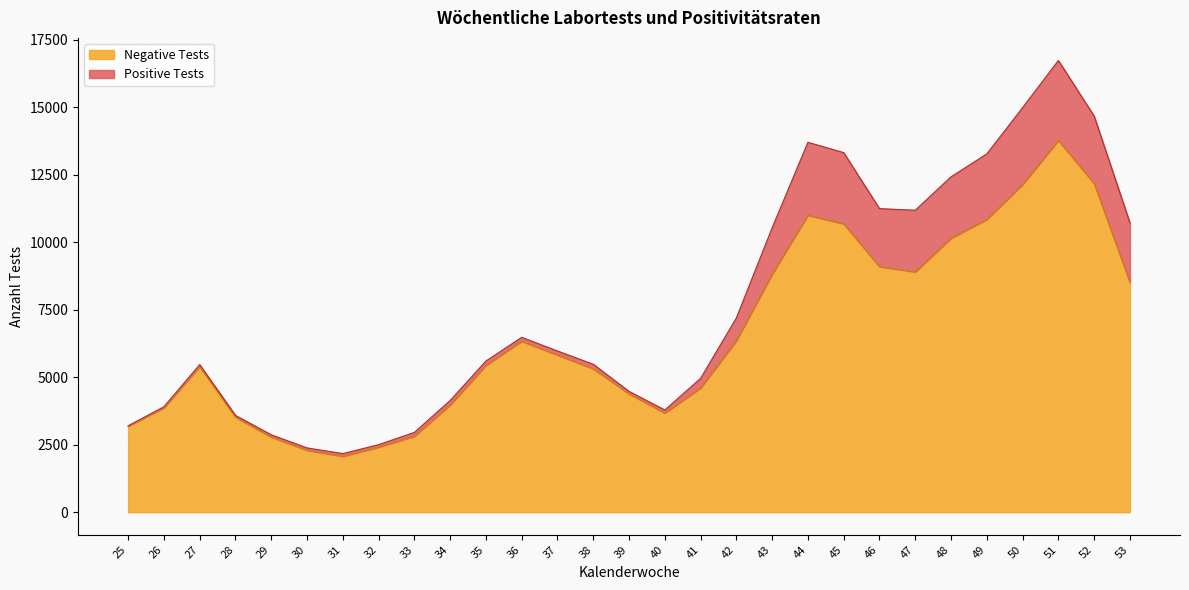

What is the maximum value shown in the chart?

13777.8